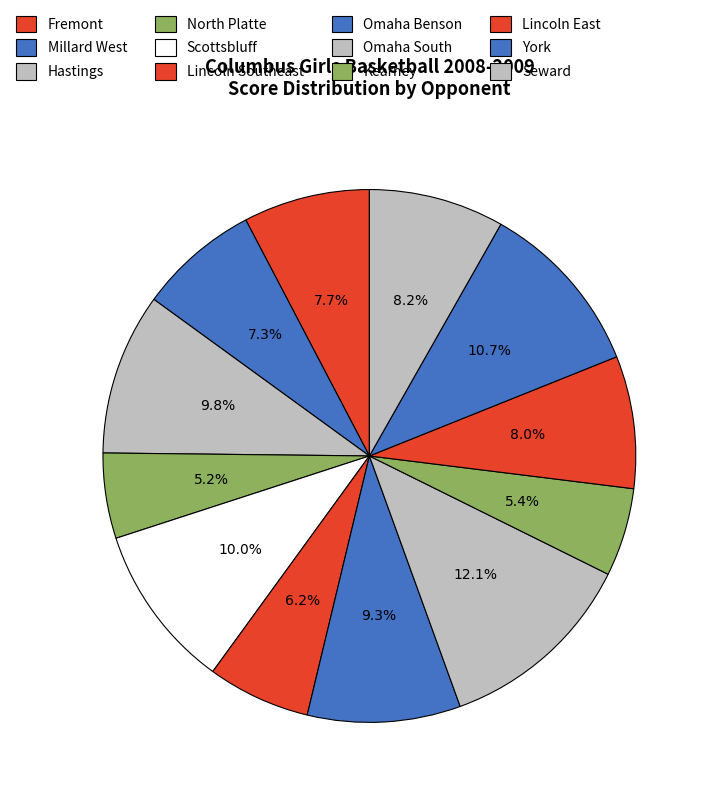

True or false: Fremont accounts for 1% of the total.

False